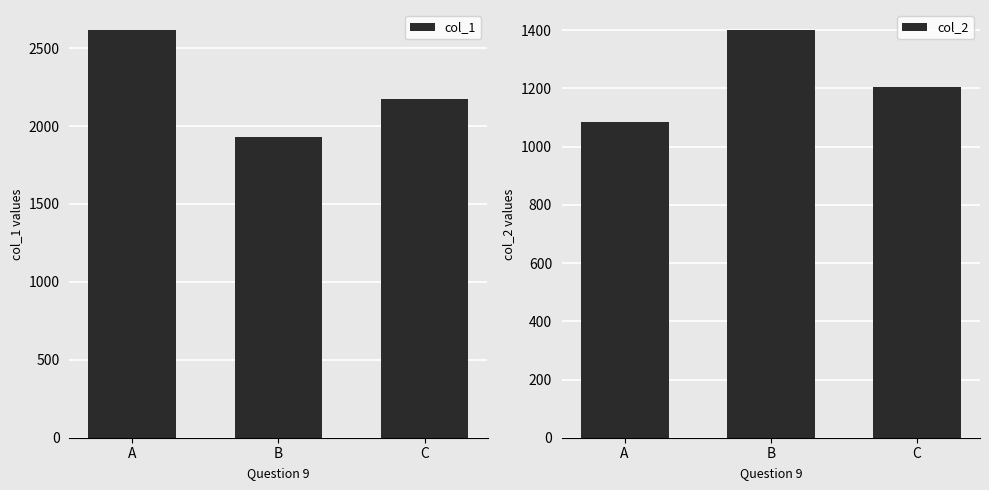

Rank the series at A from highest to lowest value.

col_1, col_2